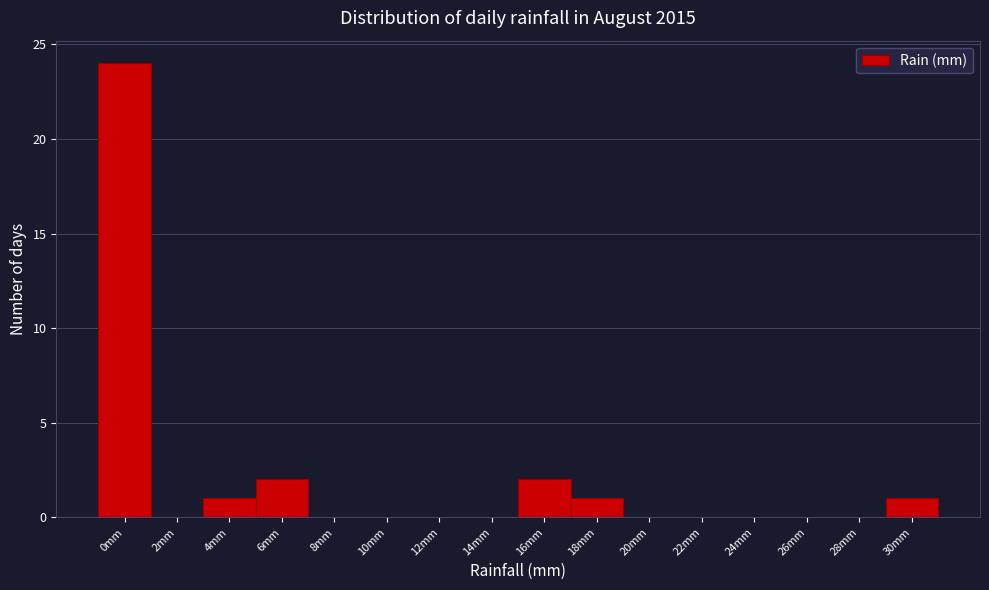

Reading left to right, what are all the values shown in this chart?

0mm=24	2mm=0	4mm=1	6mm=2	8mm=0	10mm=0	12mm=0	14mm=0	16mm=2	18mm=1	20mm=0	22mm=0	24mm=0	26mm=0	28mm=0	30mm=1